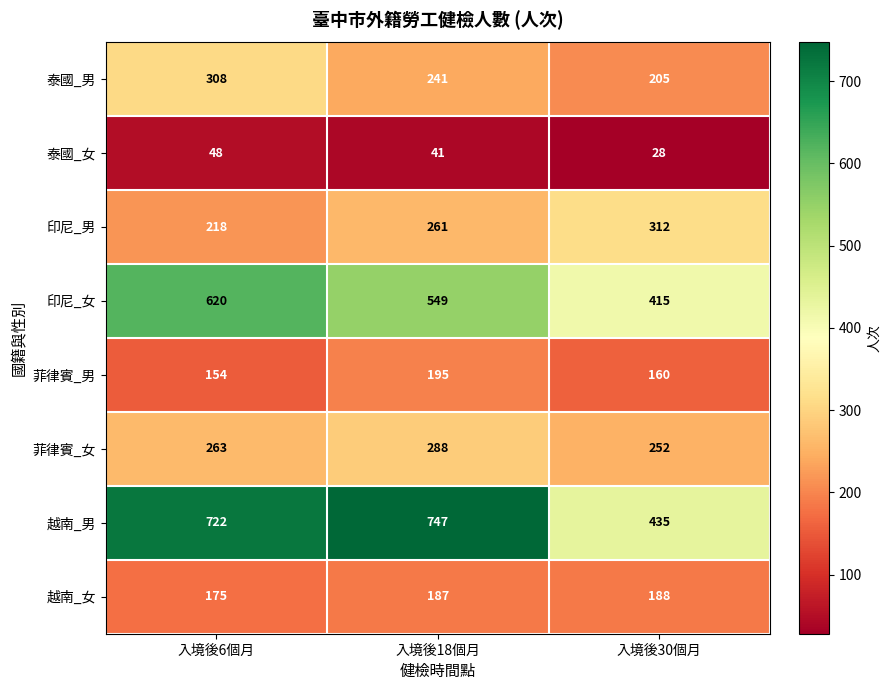

What is the sum of all 越南_女 values?

550